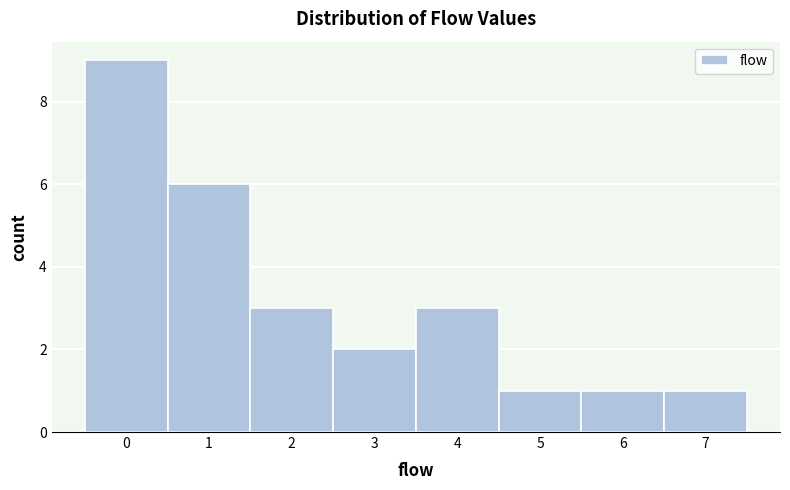

Reading left to right, list every bar in this chart as the range it spans on the x-axis followed by its height. The values are not printed on the chart, so give them approximately, as read against the axis.

-0.5 to 0.5: 9
0.5 to 1.5: 6
1.5 to 2.5: 3
2.5 to 3.5: 2
3.5 to 4.5: 3
4.5 to 5.5: 1
5.5 to 6.5: 1
6.5 to 7.5: 1